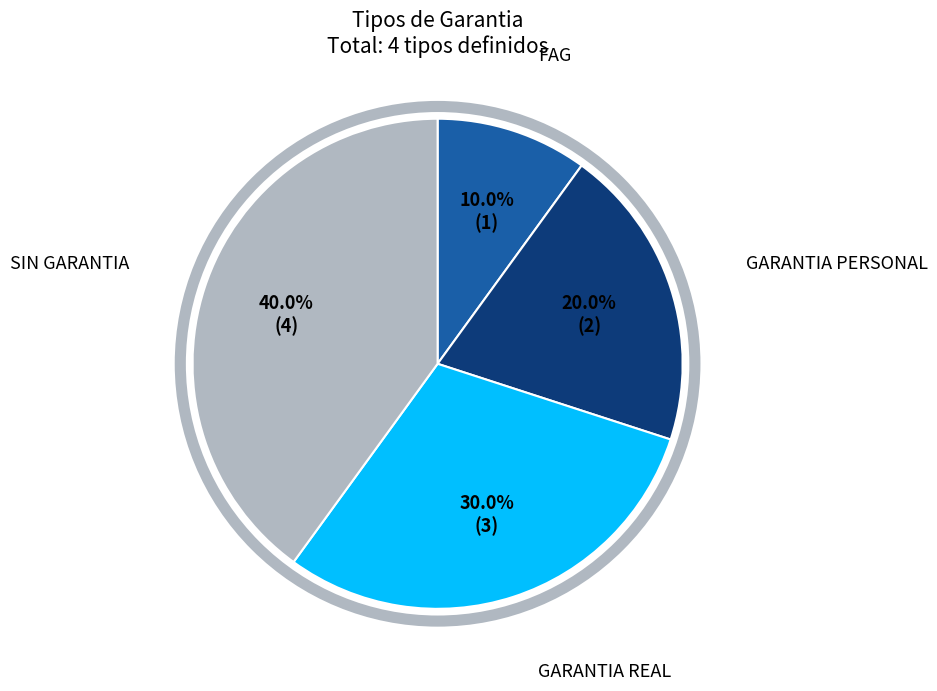

The GARANTIA REAL slice represents 24% of the pie. True or false?

False